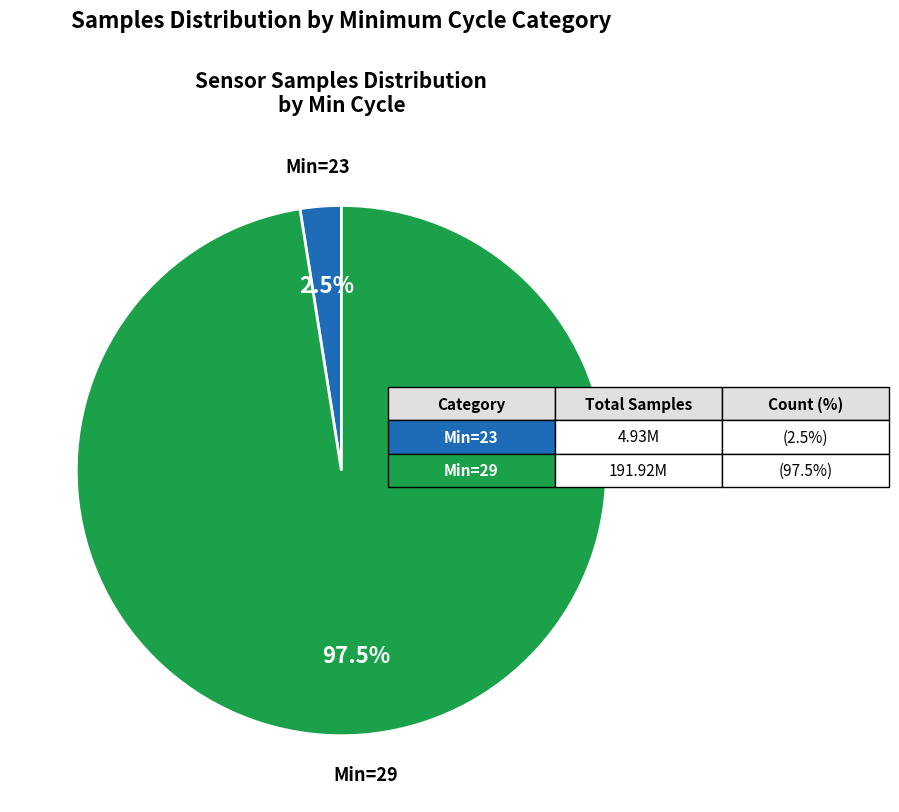

Does any single category account for the majority?

Yes